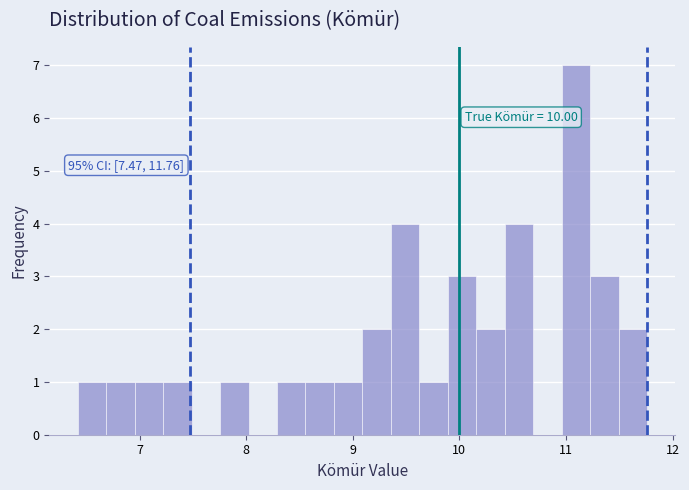

Around what value on the x-axis is the tallest bar? Give the approximate position of its centre, as read against the axis.

11.1